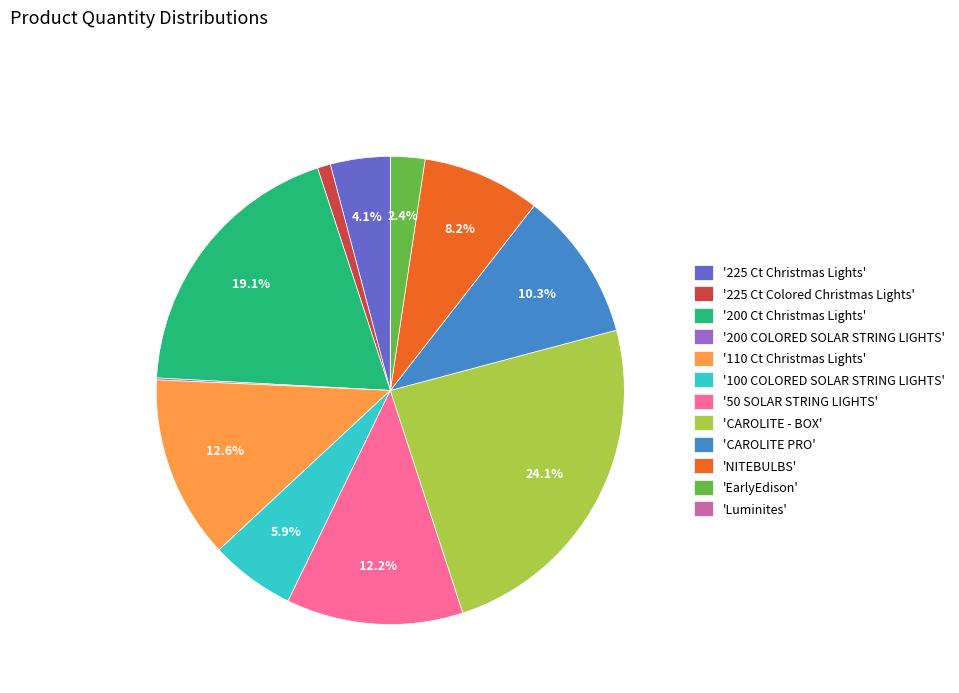

Do 'NITEBULBS' and '225 Ct Christmas Lights' together represent more than half of the pie?

No